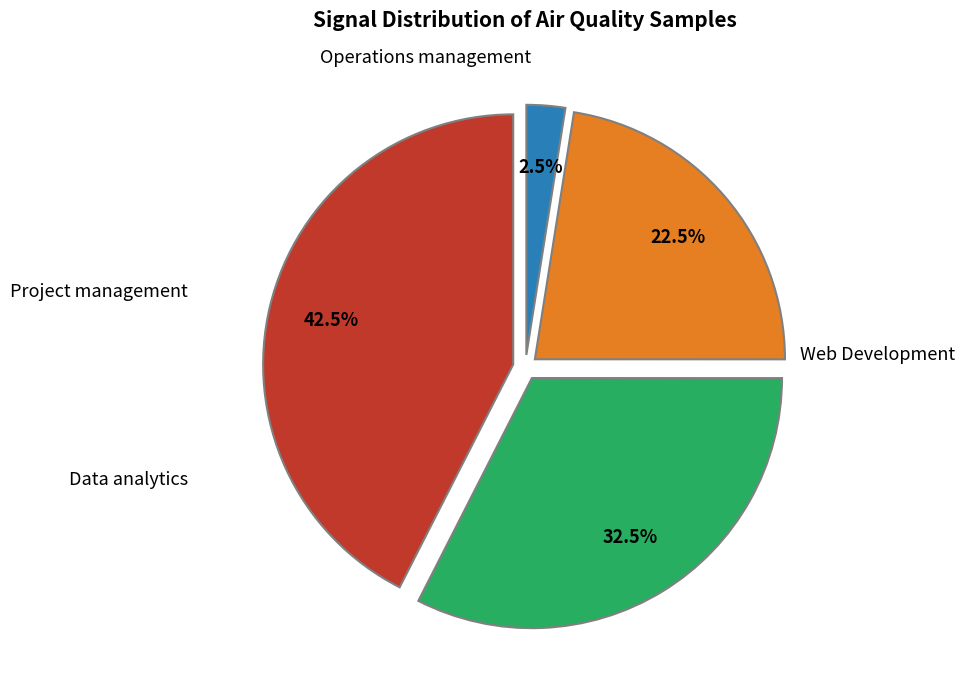

Is there any slice that represents more than half of the pie?

No